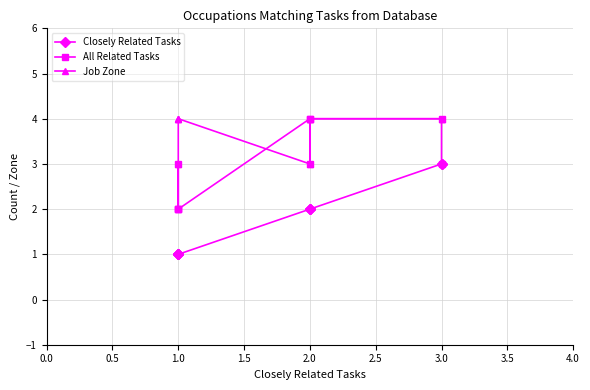

How many categories are shown in the chart?

9